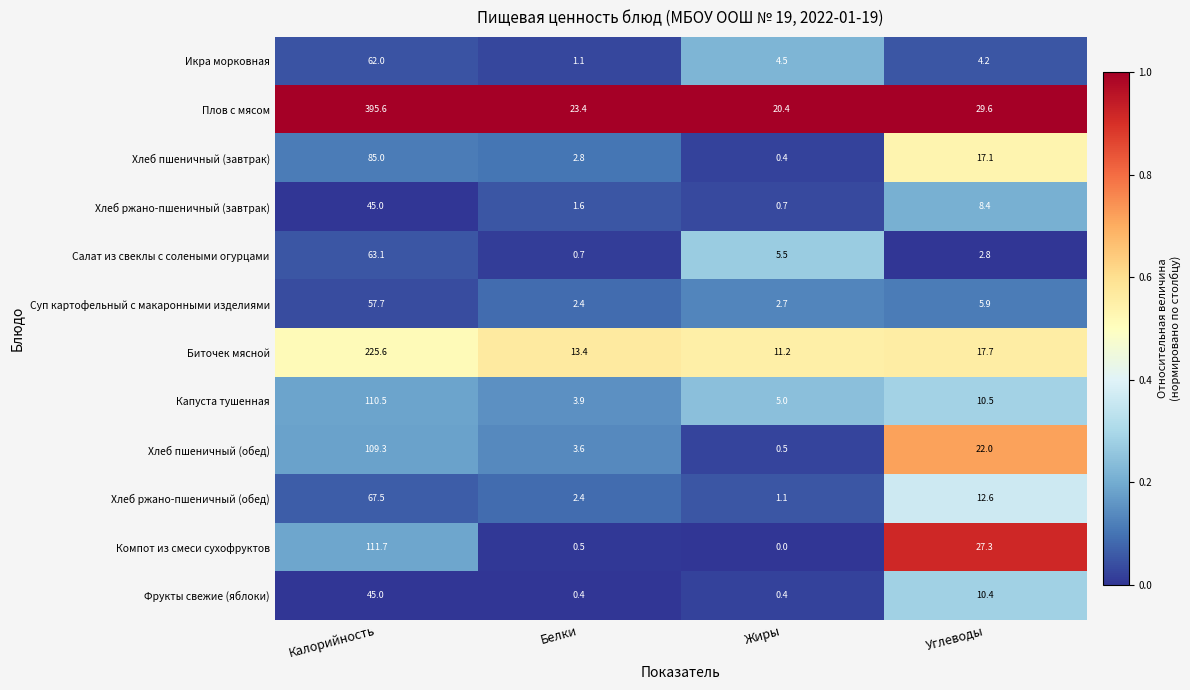

The value of Икра морковная at Калорийность is 62.0. True or false?

True